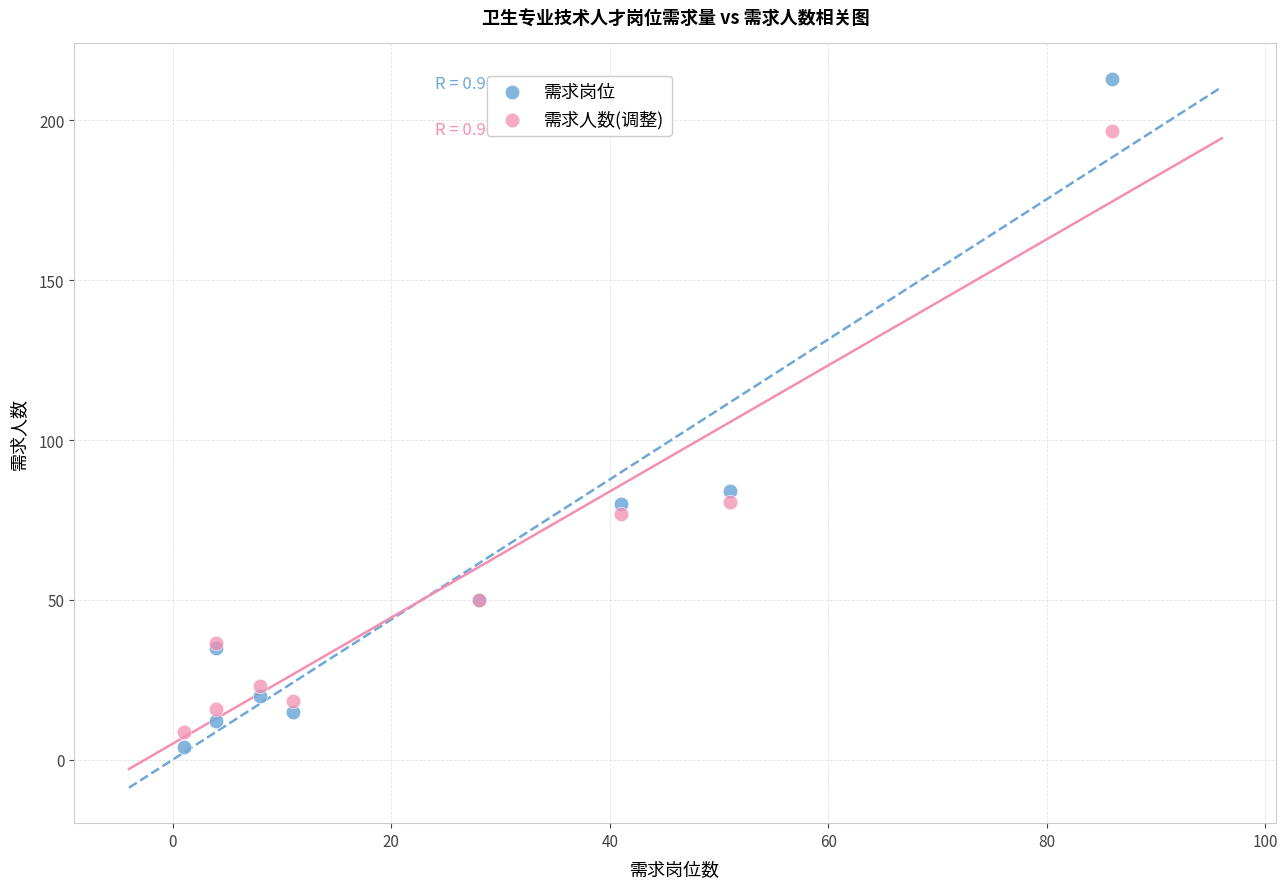

In the 需求人数(调整) series, what Y value is closest to 102?

80.6